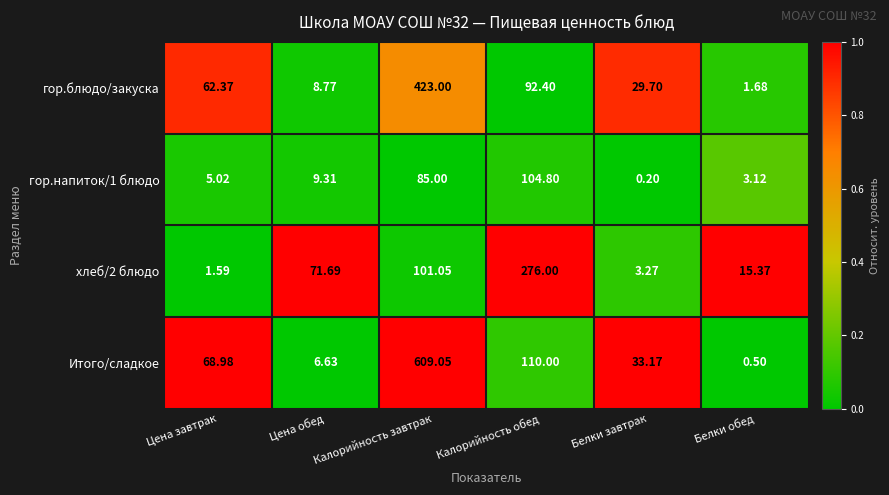

Which series has the largest range (max minus min)?

Итого/сладкое